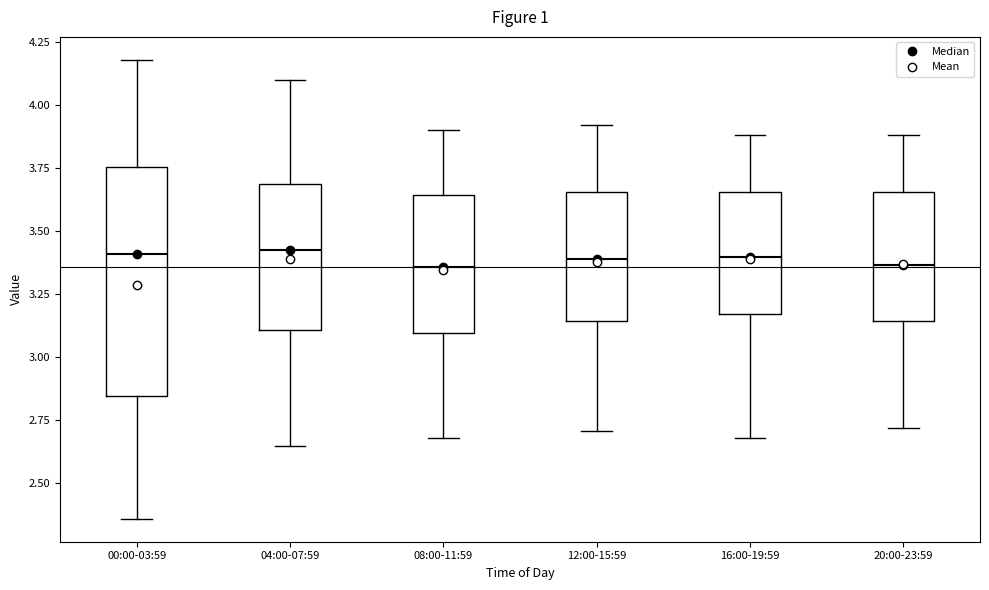

Where is the upper edge of the box for 16:00-19:59 on the y-axis? The values are not printed on the chart, so give them approximately, as read against the axis.

3.65